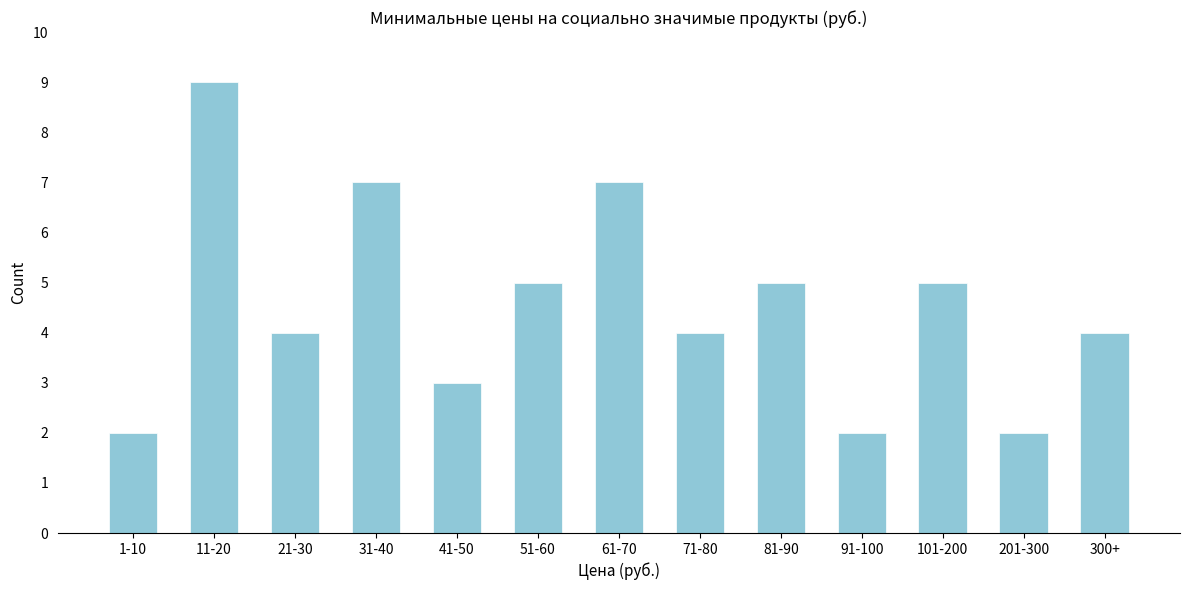

Reading left to right, transcribe all the data shown in this chart.

1-10=2	11-20=9	21-30=4	31-40=7	41-50=3	51-60=5	61-70=7	71-80=4	81-90=5	91-100=2	101-200=5	201-300=2	300+=4